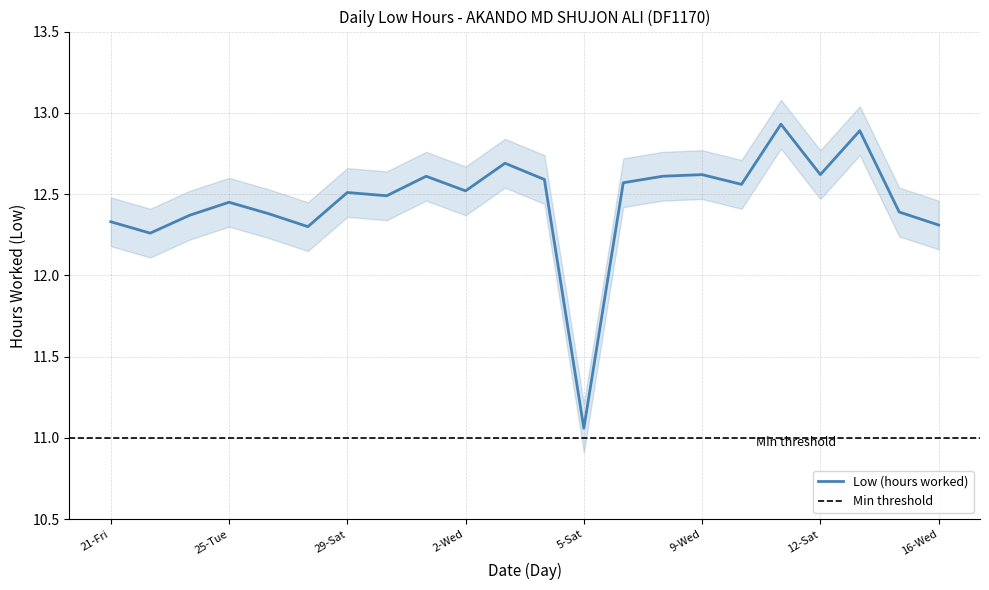

How many series are shown in this chart?

1